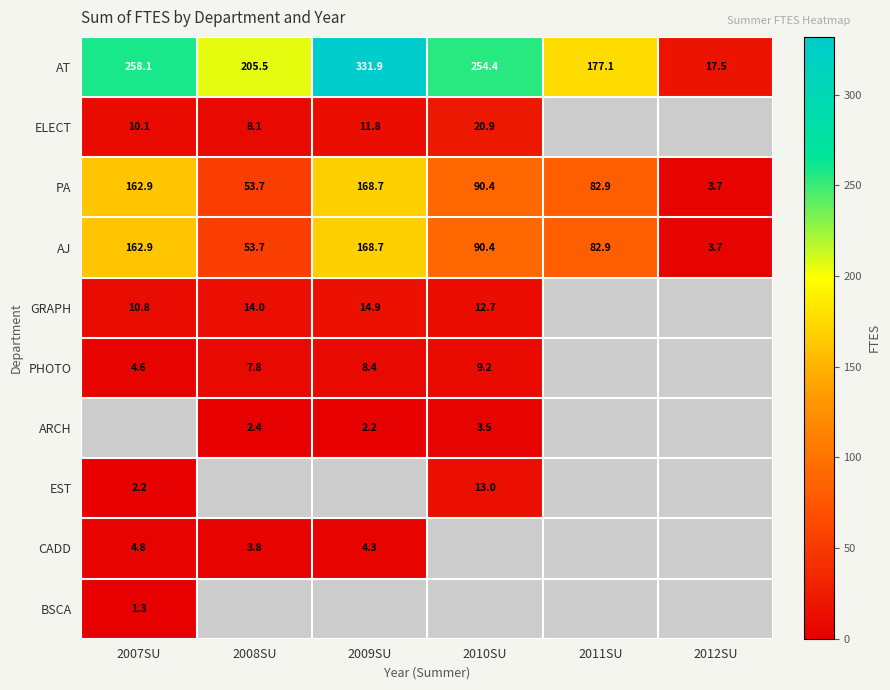

The value of AJ at 2012SU is 3.7. True or false?

True